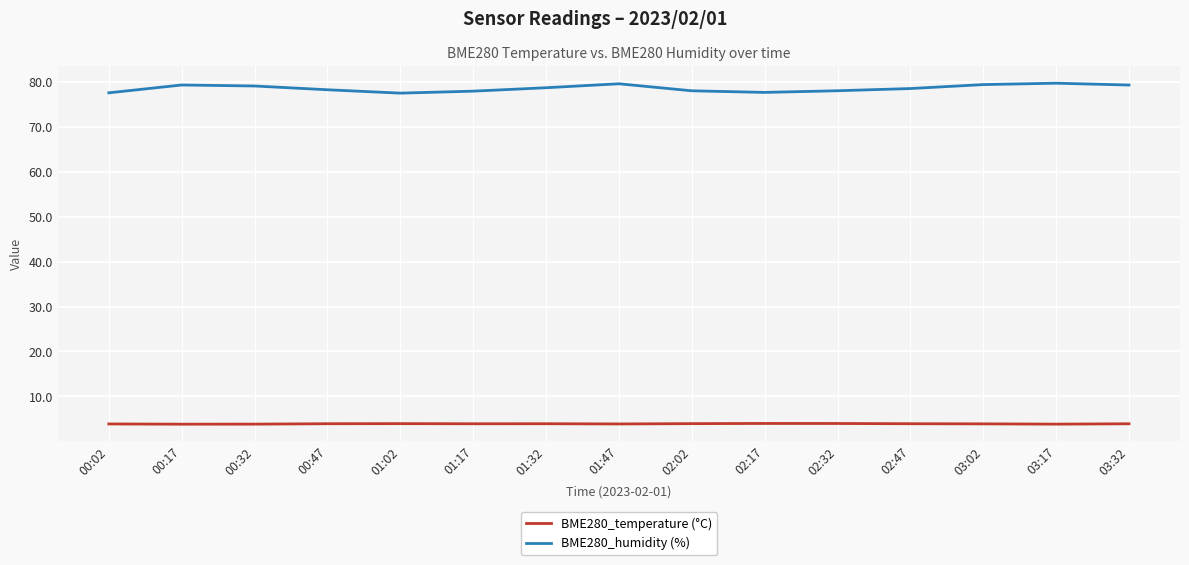

Does the chart display data point markers on the line(s)?

No